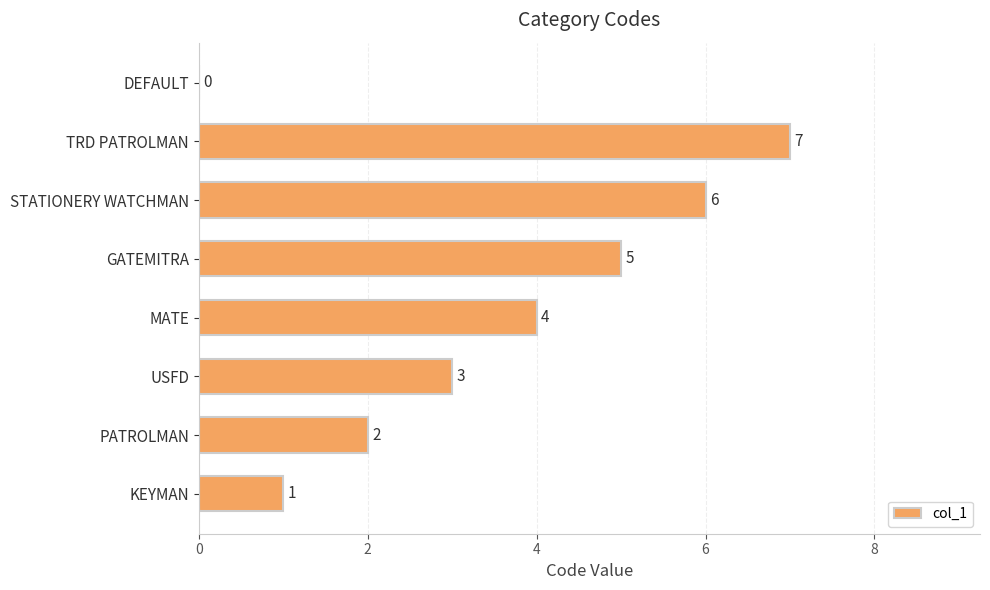

Between USFD and KEYMAN, which is larger?

USFD